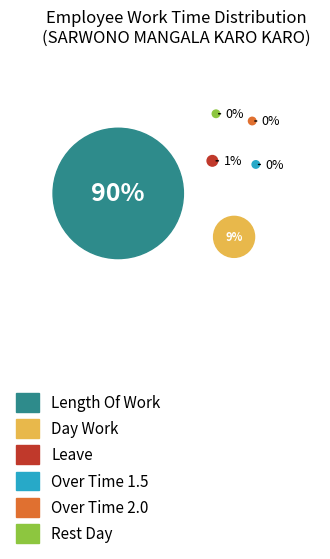

The Absenses slice represents 10% of the pie. True or false?

False